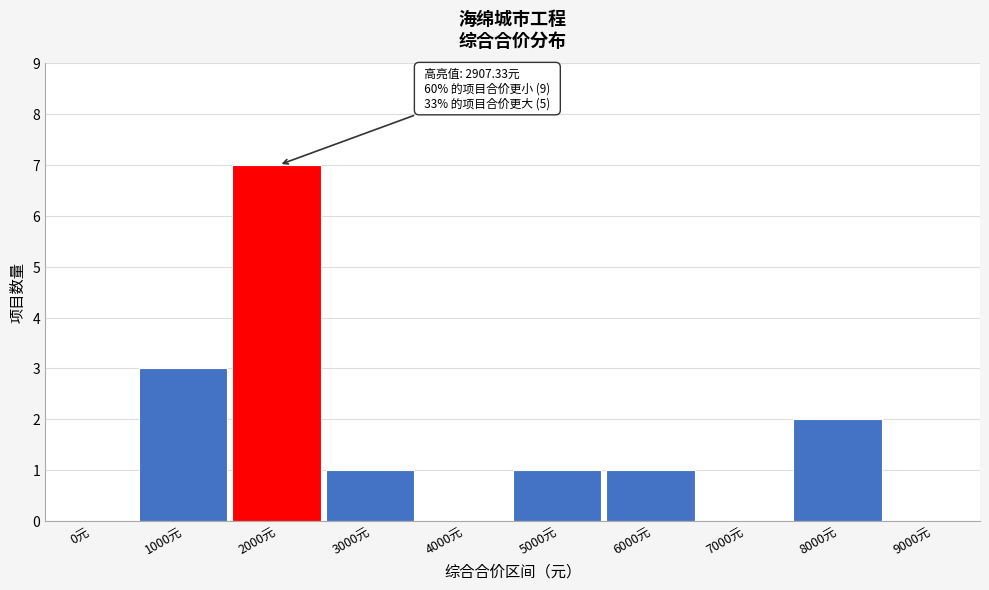

Reading left to right, extract all data points from this chart.

0元=0	1000元=3	2000元=7	3000元=1	4000元=0	5000元=1	6000元=1	7000元=0	8000元=2	9000元=0